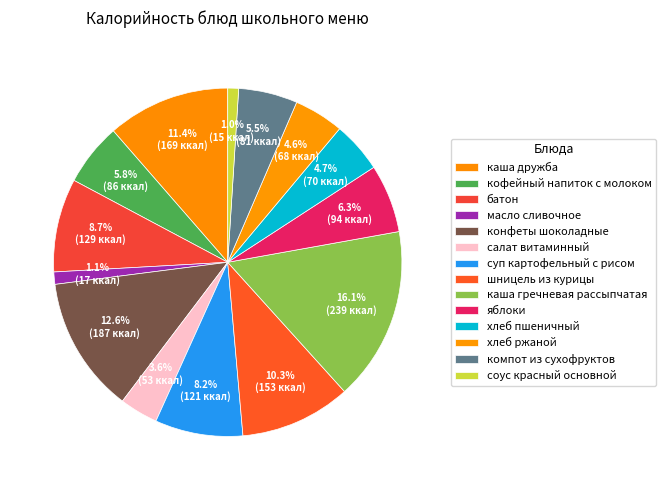

What percentage is the салат витаминный slice, to the nearest percent?

4%